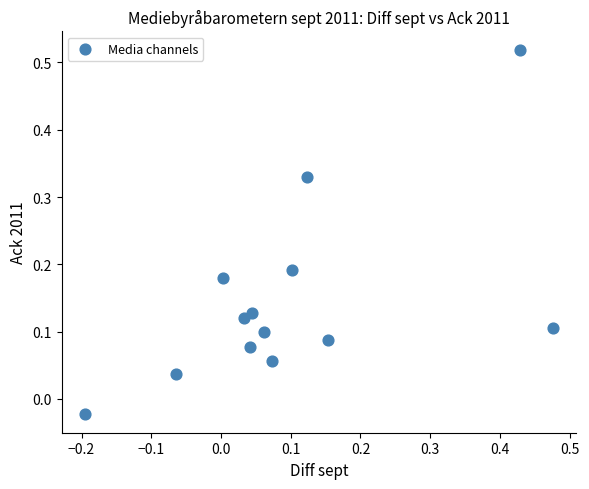

What is the range of X values (max minus min)?

0.7